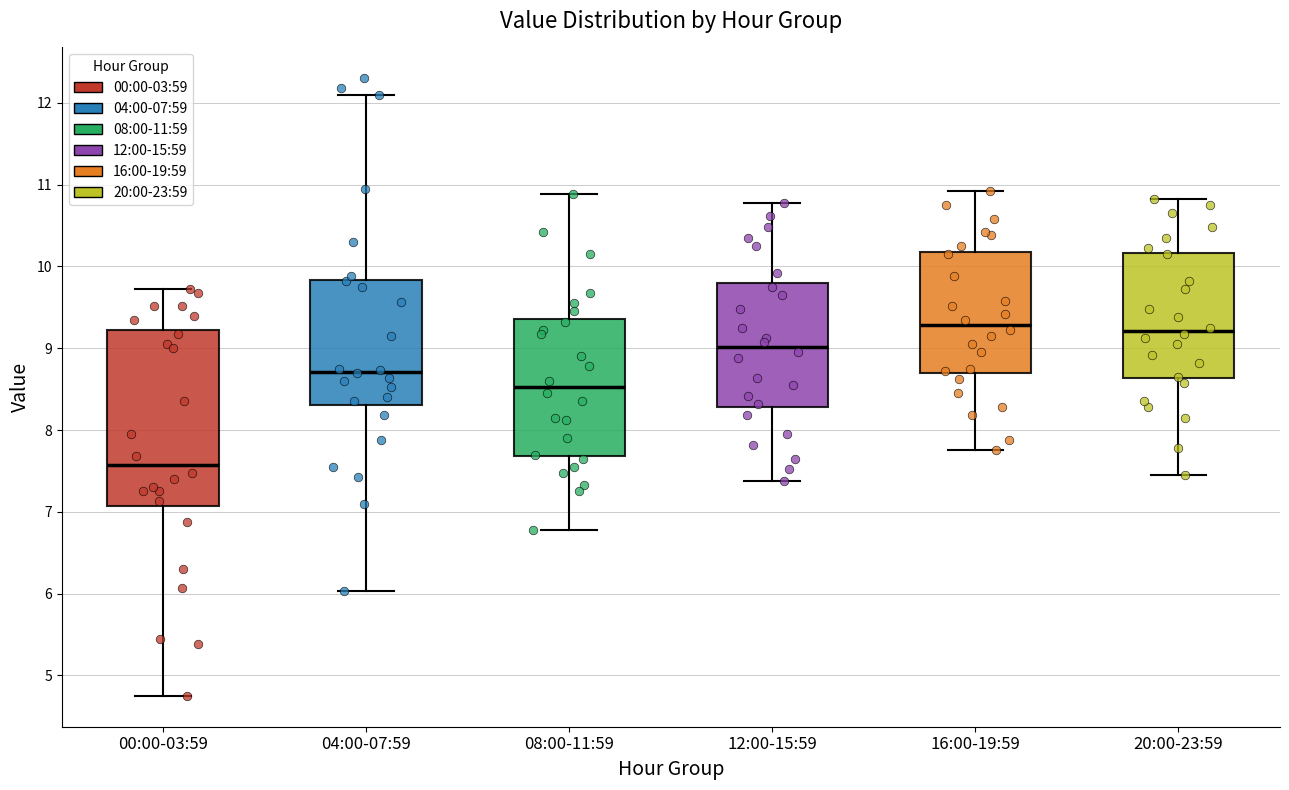

Reading left to right, transcribe this box plot: for each box, give where its median line is, the range the box spans, and where its two whiskers end, as read against the y-axis. The values are not printed on the chart, so give them approximately, as read against the axis.

00:00-03:59: median 7.6, box 7.1 to 9.2, whiskers 4.8 to 9.7
04:00-07:59: median 8.7, box 8.3 to 9.8, whiskers 6.0 to 12.1
08:00-11:59: median 8.5, box 7.7 to 9.4, whiskers 6.8 to 10.9
12:00-15:59: median 9.0, box 8.3 to 9.8, whiskers 7.4 to 10.8
16:00-19:59: median 9.3, box 8.7 to 10.2, whiskers 7.8 to 10.9
20:00-23:59: median 9.2, box 8.6 to 10.2, whiskers 7.5 to 10.8